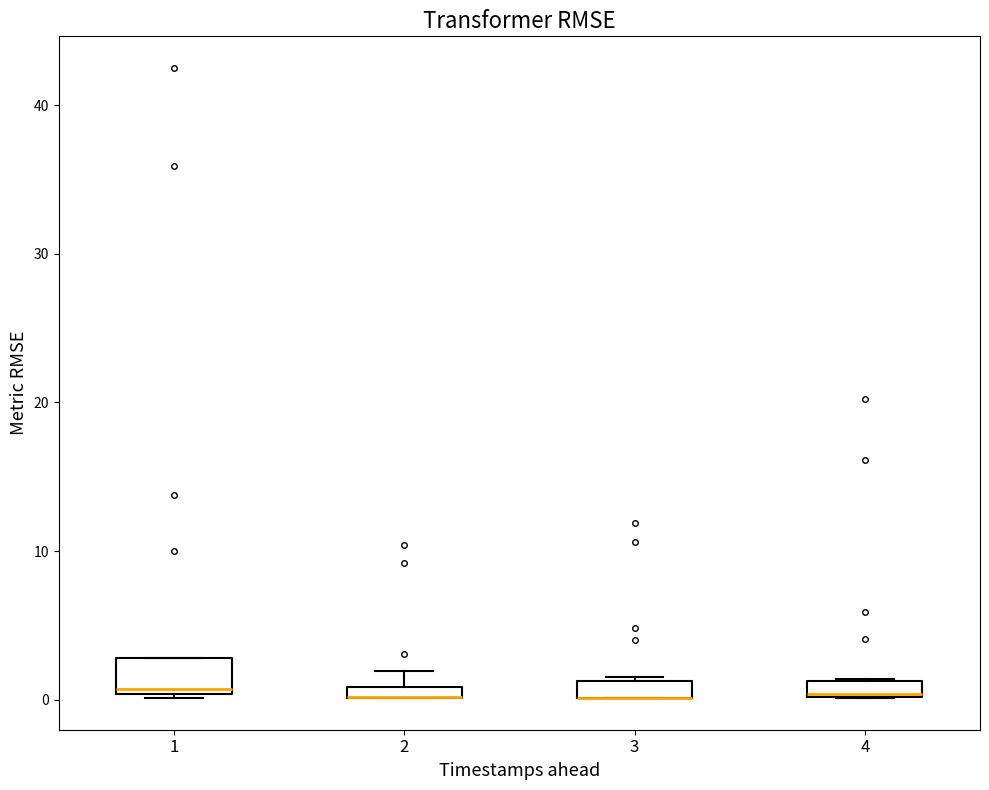

Where is the upper edge of the box at x = 4 on the y-axis? The values are not printed on the chart, so give them approximately, as read against the axis.

1